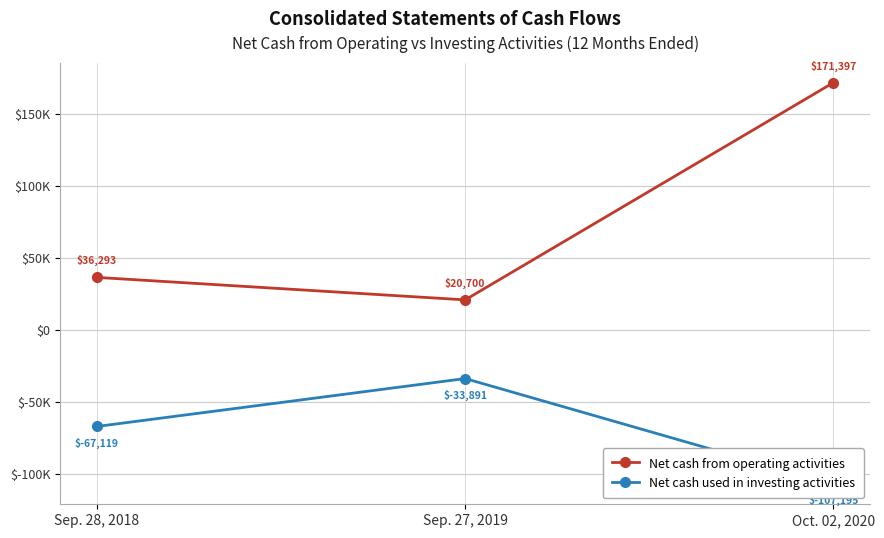

What are all the series names shown in the legend?

Net cash from operating activities, Net cash used in investing activities